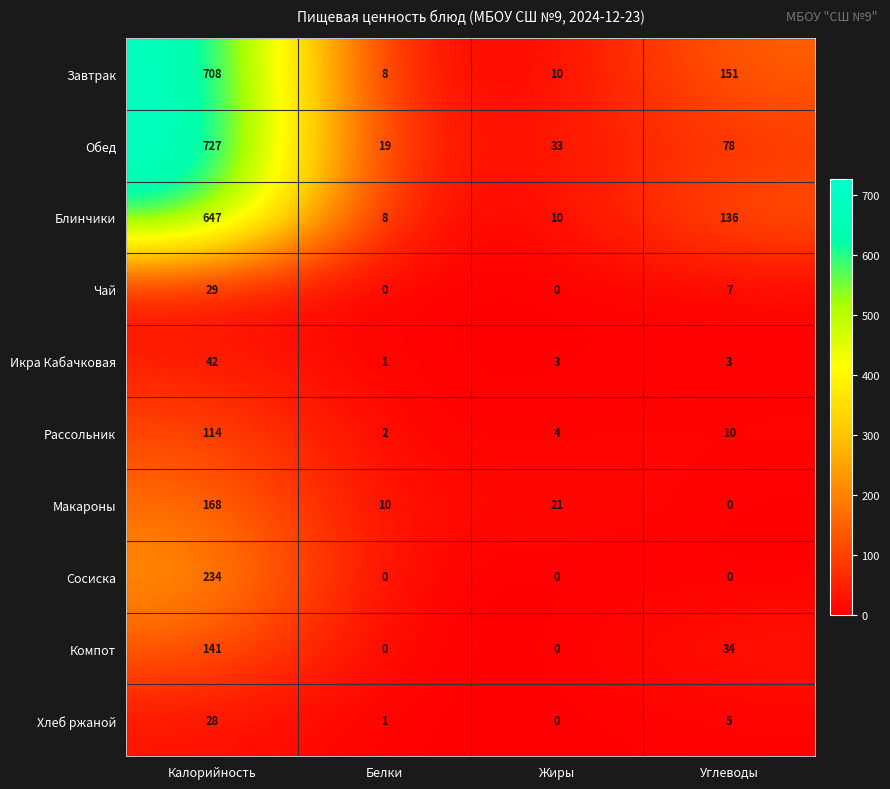

At which label is Блинчики closest to 327?

Углеводы